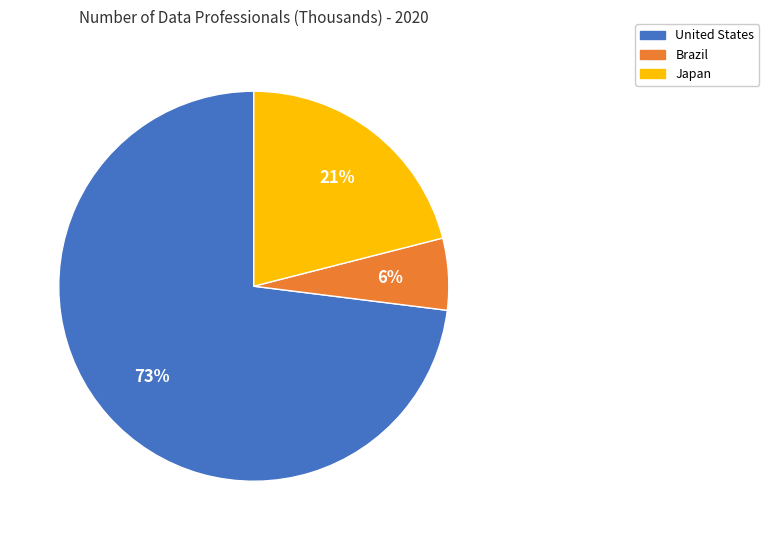

To the nearest percent, what is the difference between the largest and smallest slice percentages?

67%